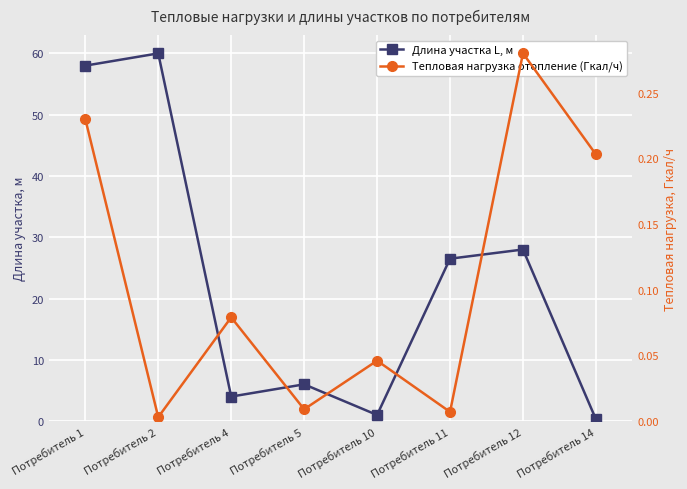

At which label is Длина участка L, м closest to 30?

Потребитель 12